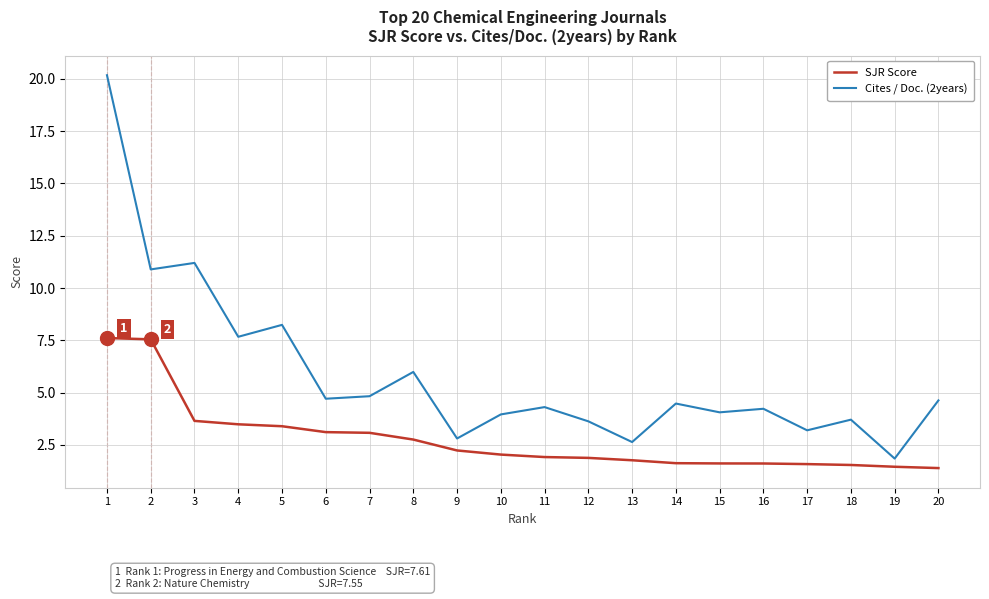

At which label does SJR Score first exceed 2?

1